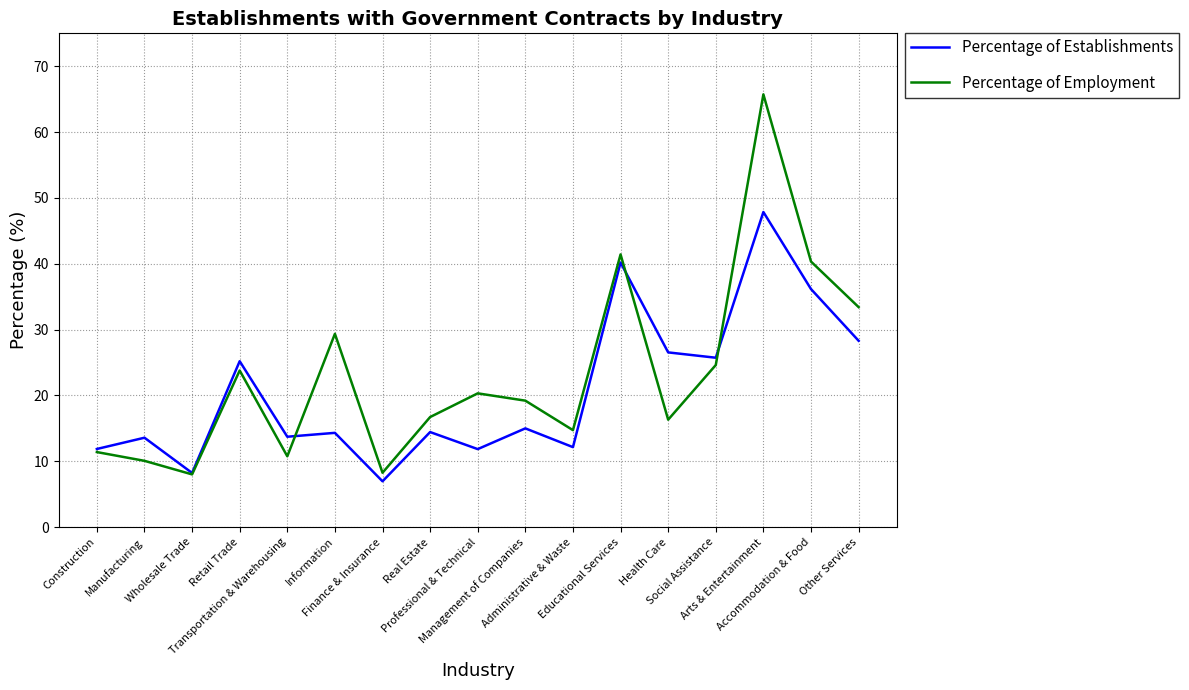

Where is the first local maximum for Percentage of Employment?

Retail Trade